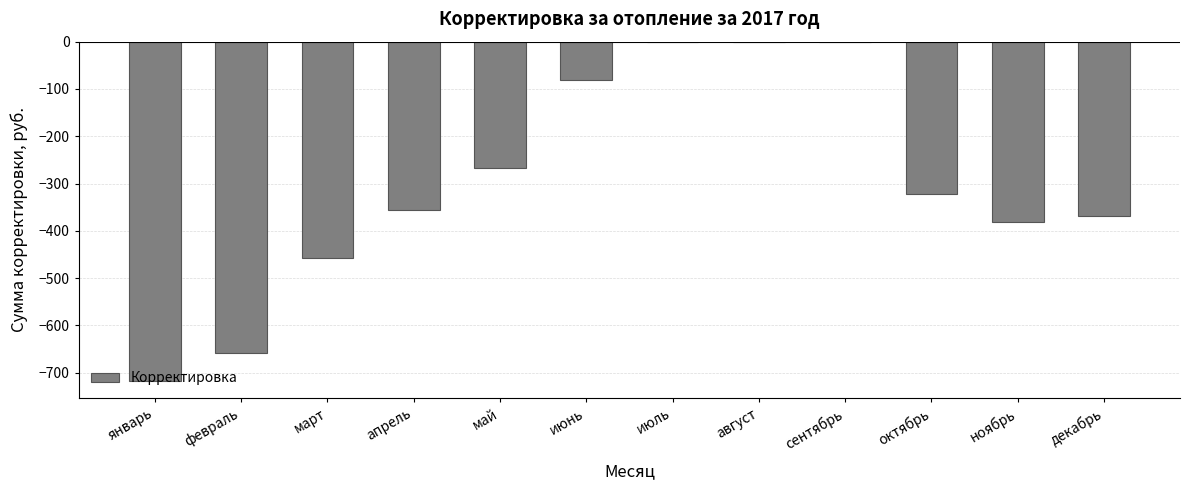

What is the difference between the values at апрель and июль?

356.6